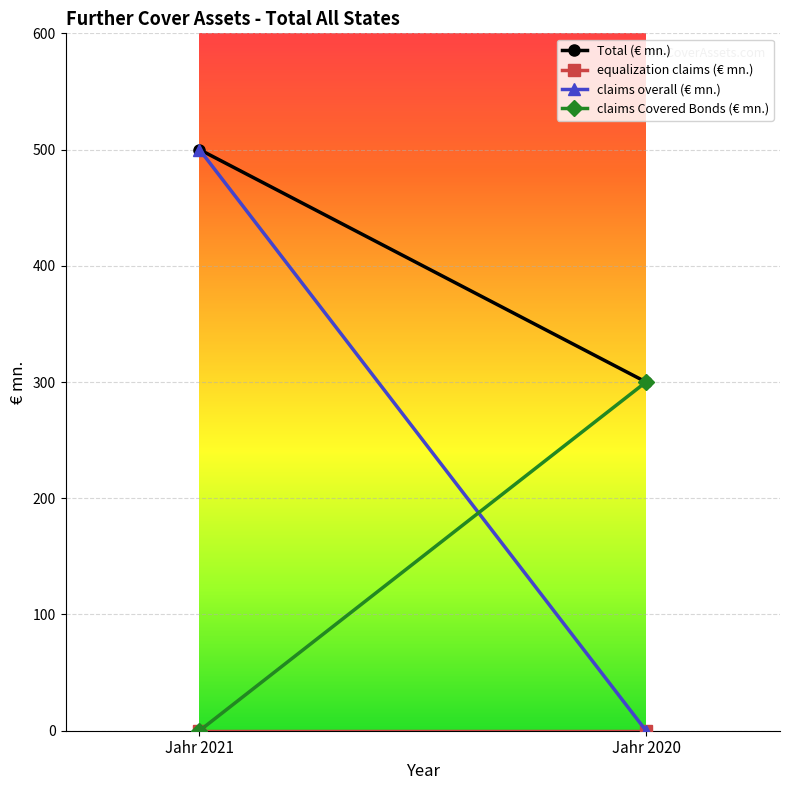

Where is claims overall (€ mn.) nearest to the value 250?

Jahr 2021